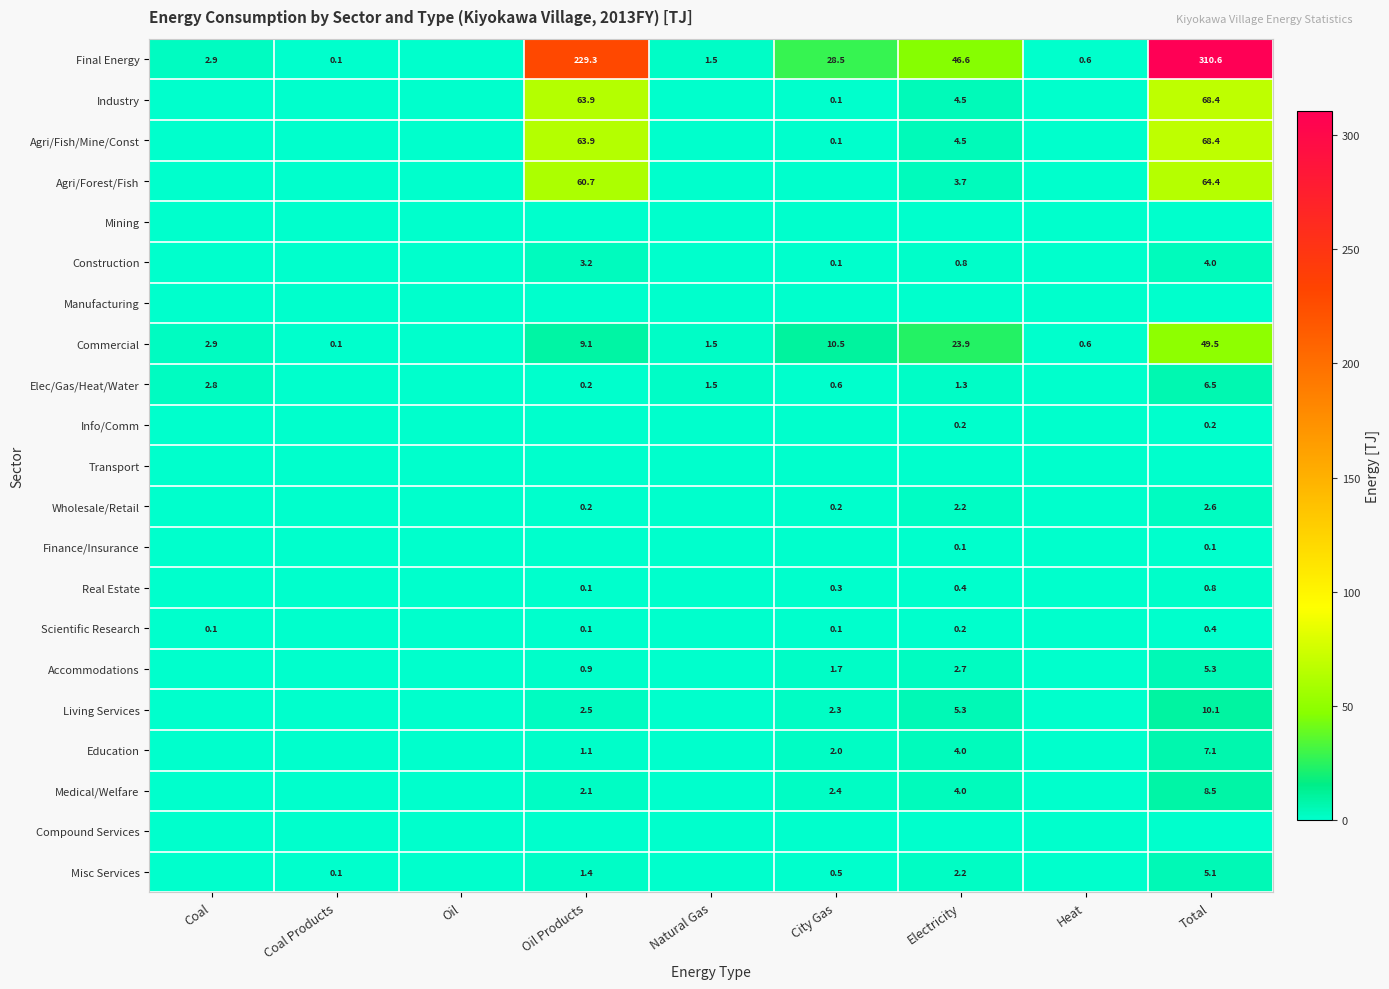

True or false: Education has a value of 7.1 at Total.

True